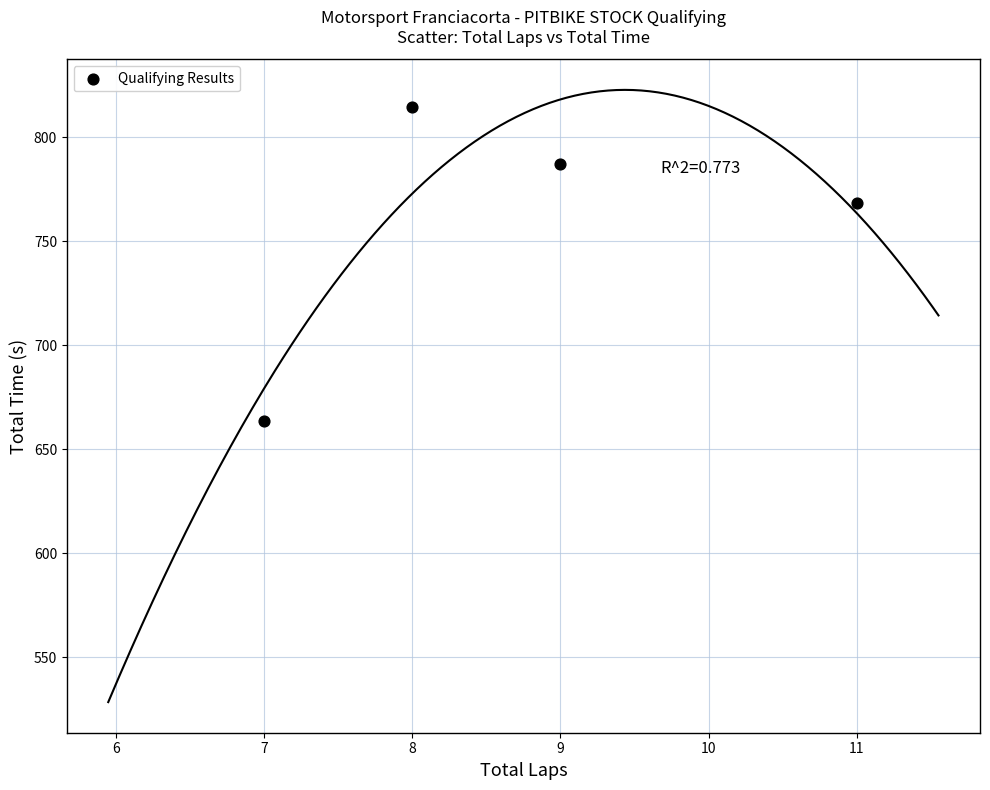

What Y value in the scatter plot is closest to 739?

768.7